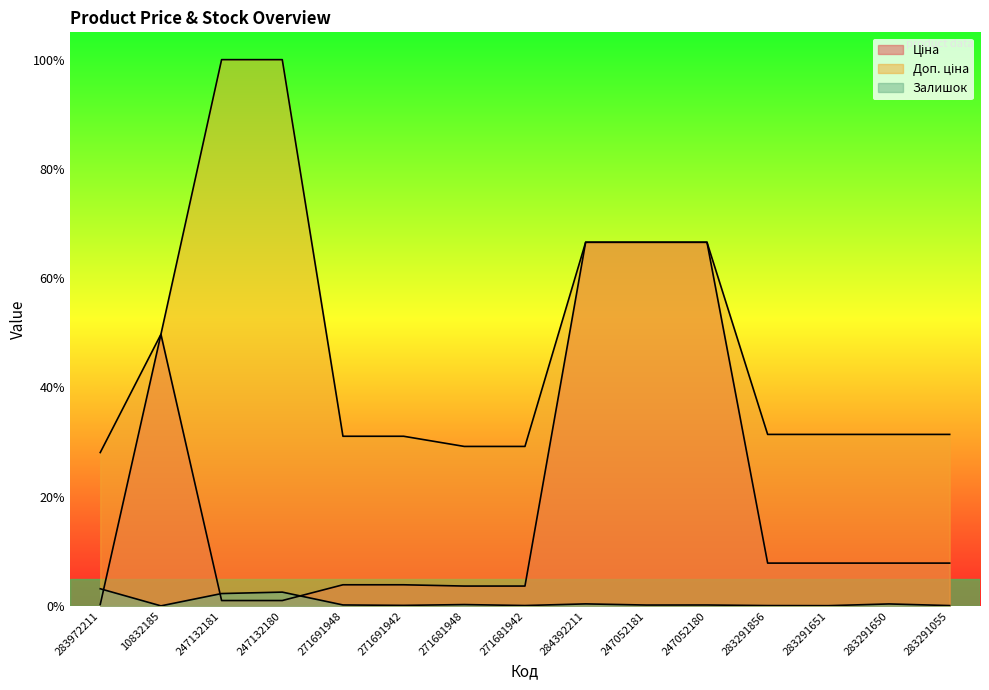

Reading left to right, transcribe all the data shown in this chart.

Ціна: 0.0	0.5	0.0	0.0	0.0	0.0	0.0	0.0	0.7	0.7	0.7	0.1	0.1	0.1	0.1
Доп. ціна: 0.3	0.5	1.0	1.0	0.3	0.3	0.3	0.3	0.7	0.7	0.7	0.3	0.3	0.3	0.3
Залишок: 0.0	0.0	0.0	0.0	0.0	0.0	0.0	0.0	0.0	0.0	0.0	0.0	0.0	0.0	0.0